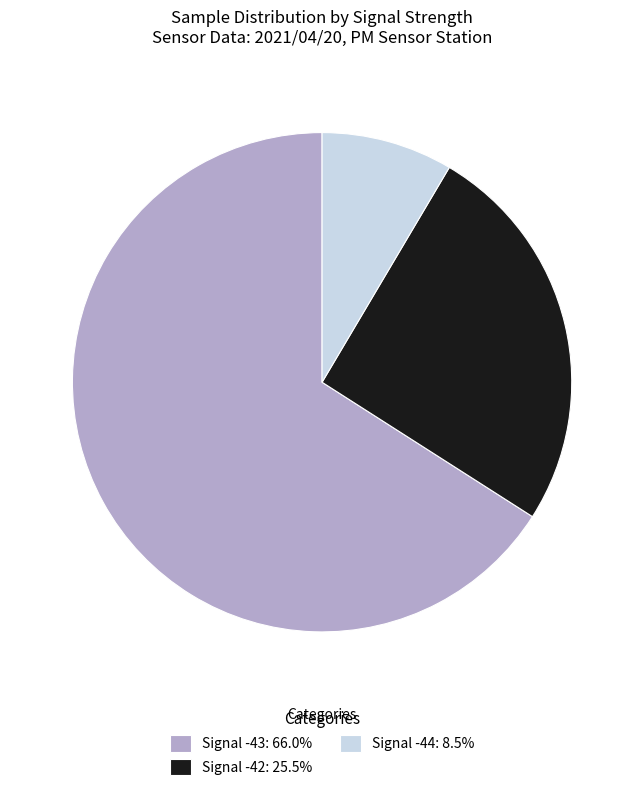

Combined, do Signal -44: 8.5% and Signal -43: 66.0% account for over 50%?

Yes